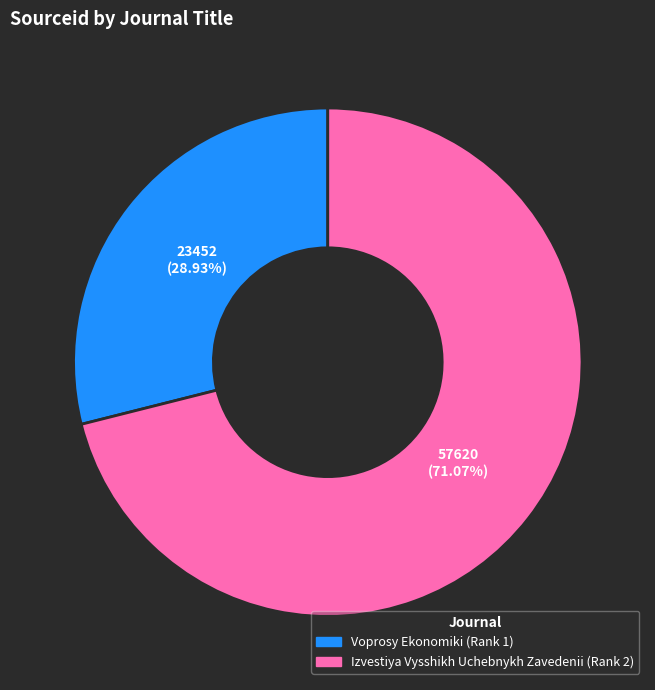

Approximately how many times larger is the value at Voprosy Ekonomiki (Rank 1) compared to Izvestiya Vysshikh Uchebnykh Zavedenii (Rank 2)?

0.4